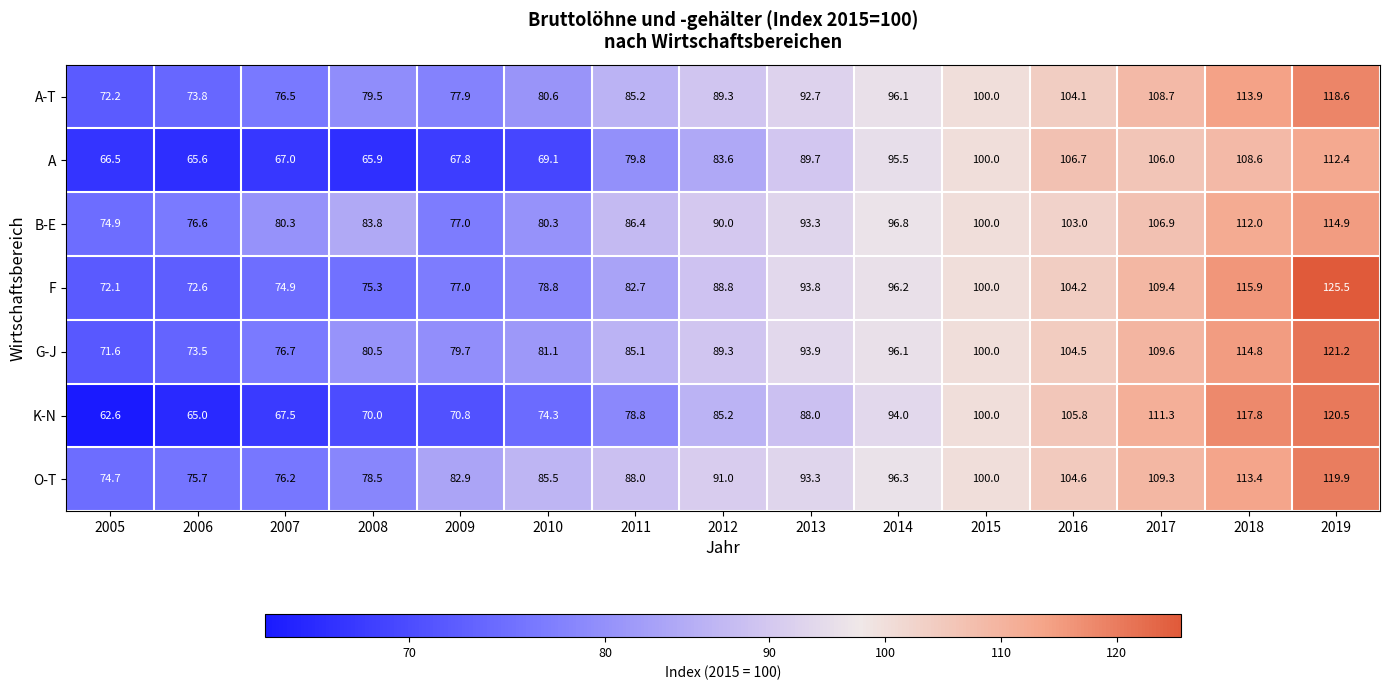

Which series has the widest spread of values?

K-N